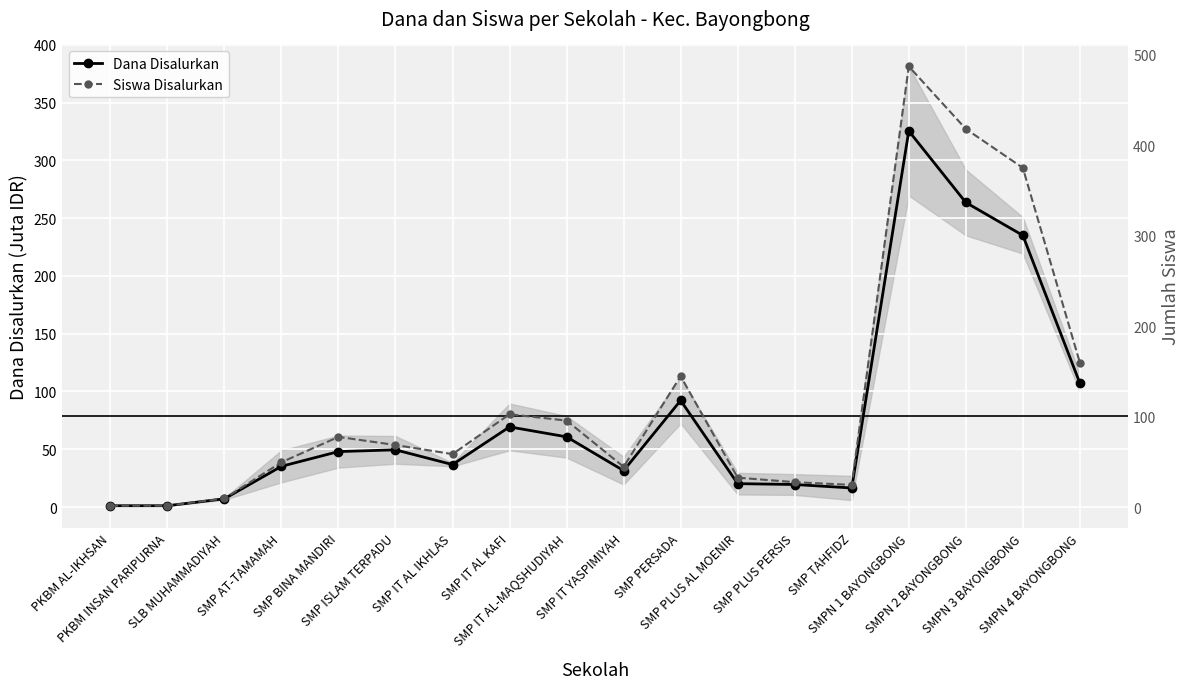

What is the sum of the Siswa Disalurkan values at SMPN 4 BAYONGBONG and SMP PLUS PERSIS?

188.0